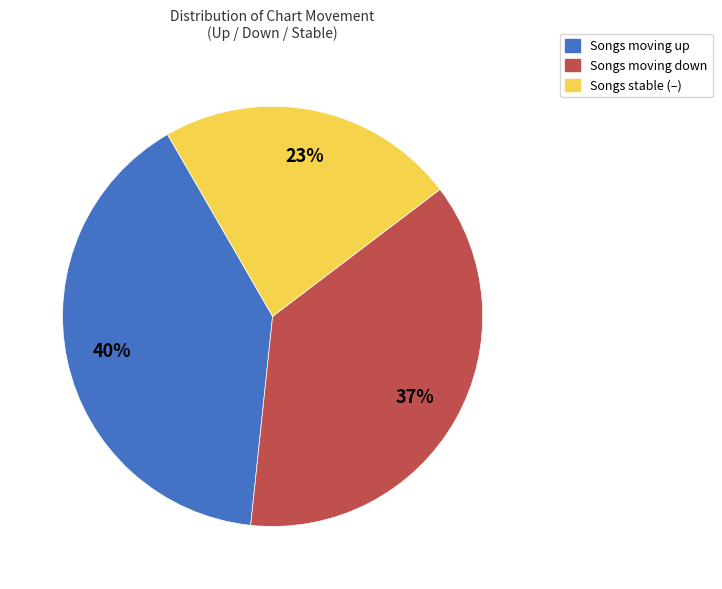

Is there any slice that represents more than half of the pie?

No